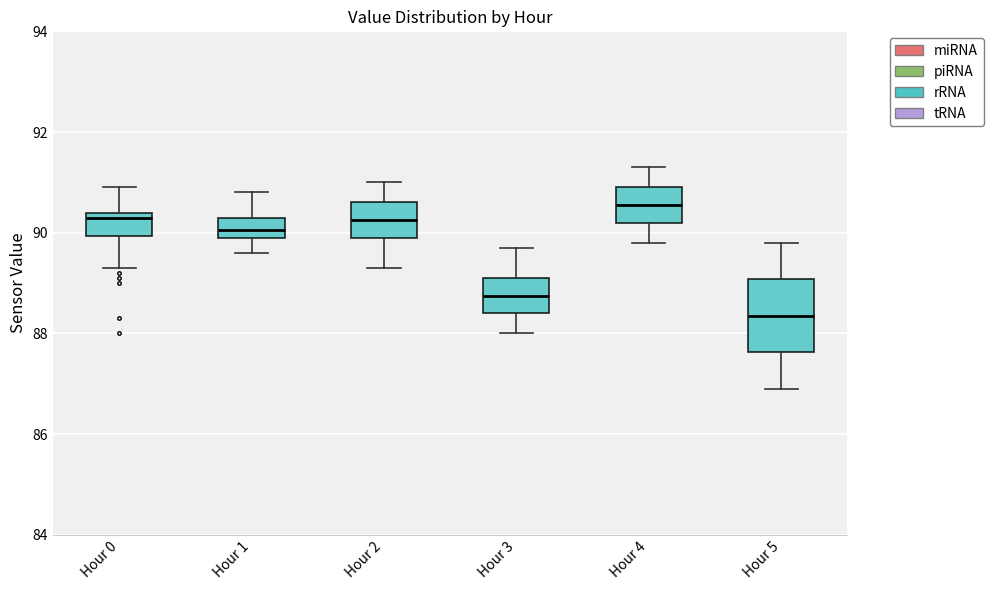

Reading left to right, transcribe this box plot: for each box, give where its median line is, the range the box spans, and where its two whiskers end, as read against the y-axis. The values are not printed on the chart, so give them approximately, as read against the axis.

Hour 0: median 90.4 (just below the box's upper edge), box 90.0 to 90.4, whiskers 89.4 to 91.0
Hour 1: median 90.0 (inside the box), box 90.0 to 90.4, whiskers 89.6 to 90.8
Hour 2: median 90.2, box 90.0 to 90.6, whiskers 89.4 to 91.0
Hour 3: median 88.8, box 88.4 to 89.2, whiskers 88.0 to 89.8
Hour 4: median 90.6, box 90.2 to 91.0, whiskers 89.8 to 91.4
Hour 5: median 88.4, box 87.6 to 89.0, whiskers 87.0 to 89.8